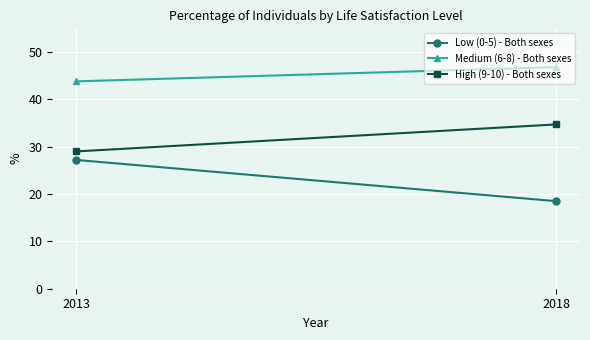

Which category has the highest value in the Low (0-5) - Both sexes series?

2013